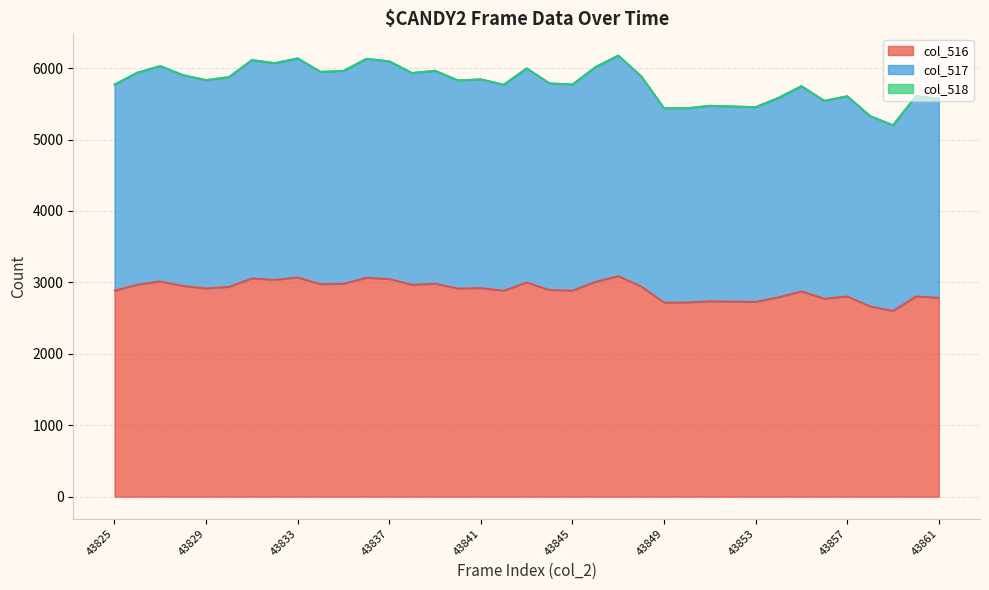

How many data points does each series have?

37